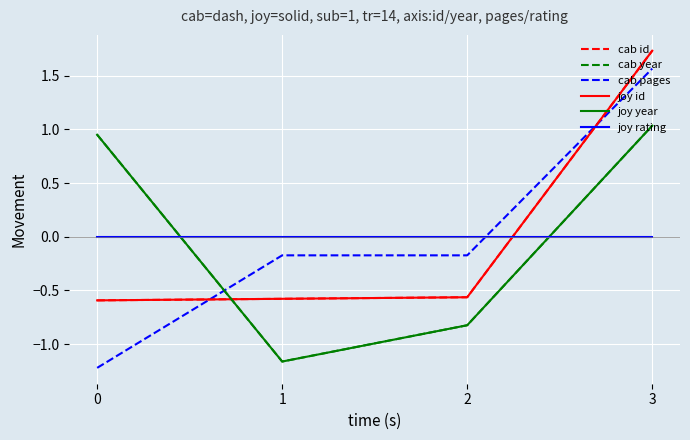

Does the chart display data point markers on the line(s)?

No